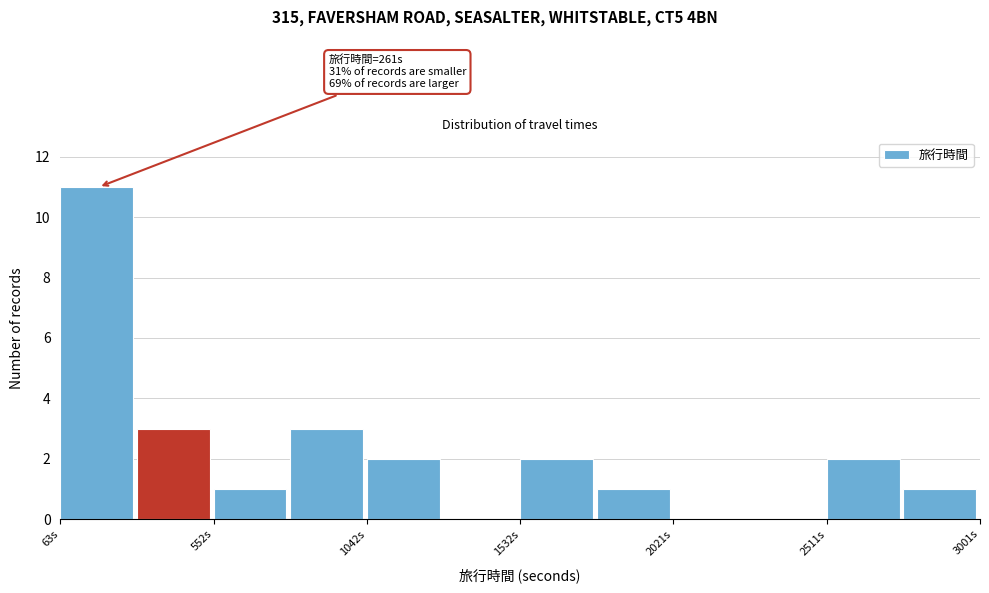

Over which range of the x-axis is the bar tallest?

50 to 300